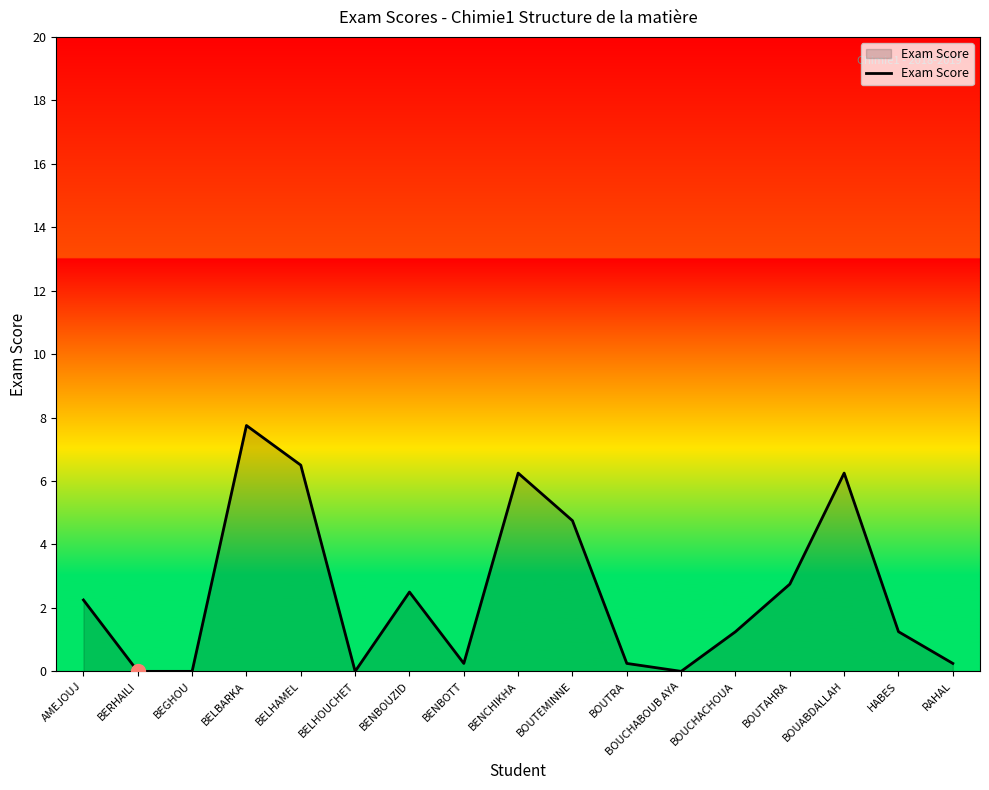

What is the difference between the values at BEGHOU and BENBOUZID?

2.5